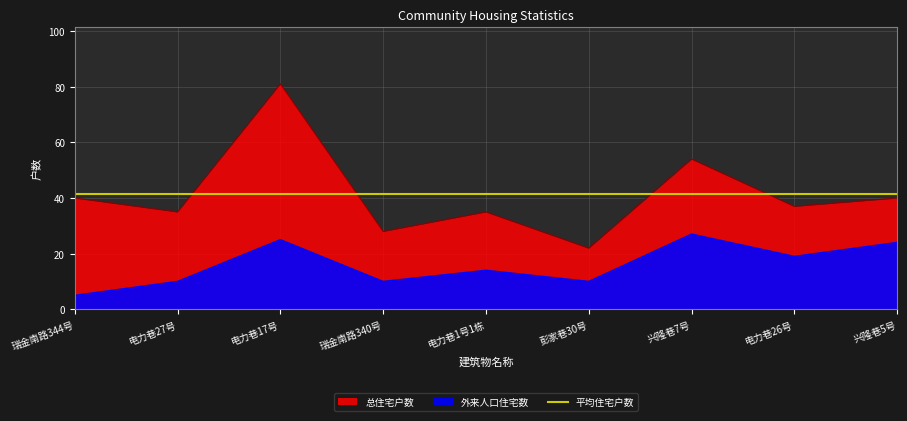

What is the sum of the 总住宅户数 values at 兴隆巷5号 and 瑞金南路340号?

68